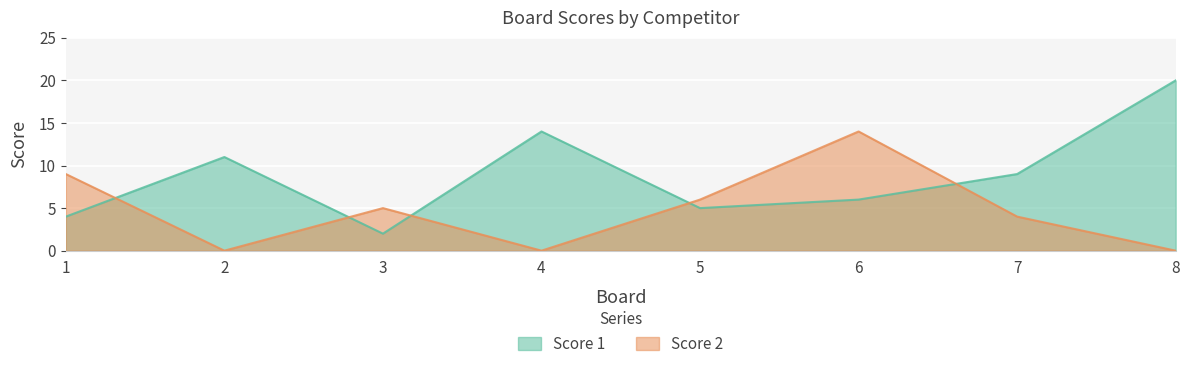

How many intersections are there between Score 1 and Score 2?

5